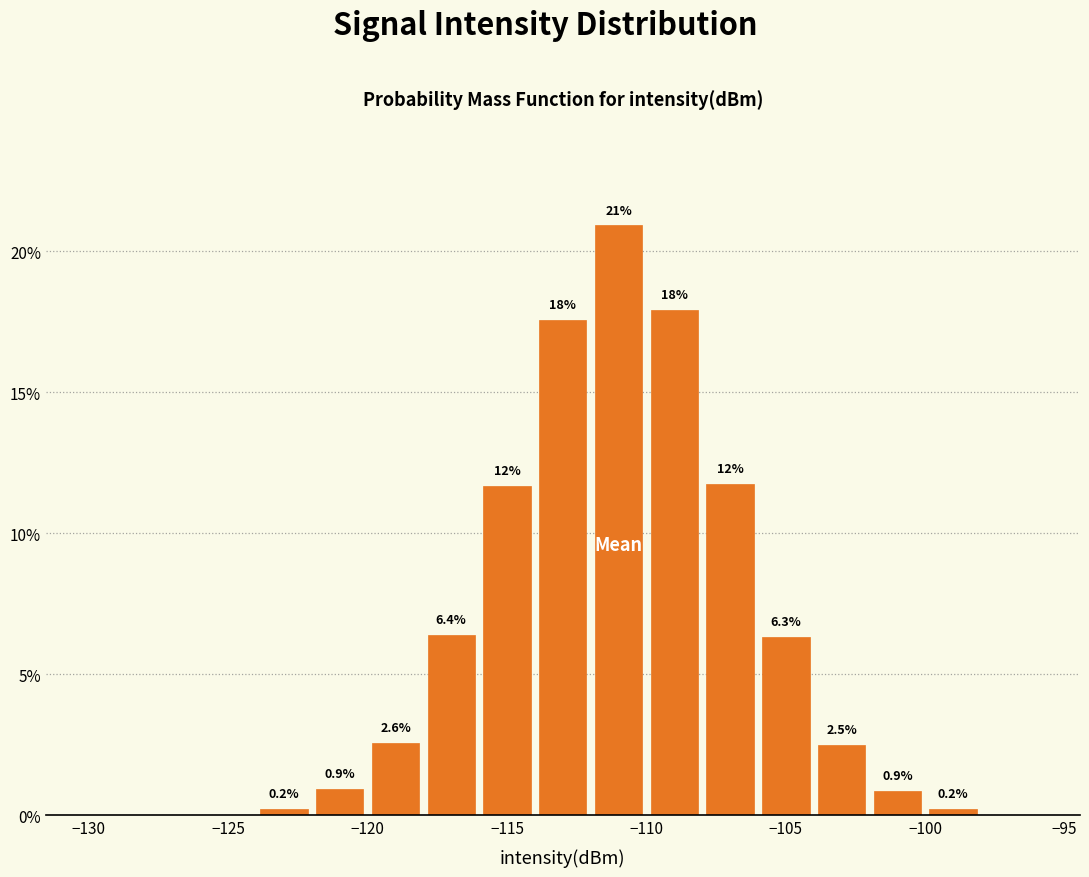

Which range on the x-axis has the tallest bar?

-112 to -110